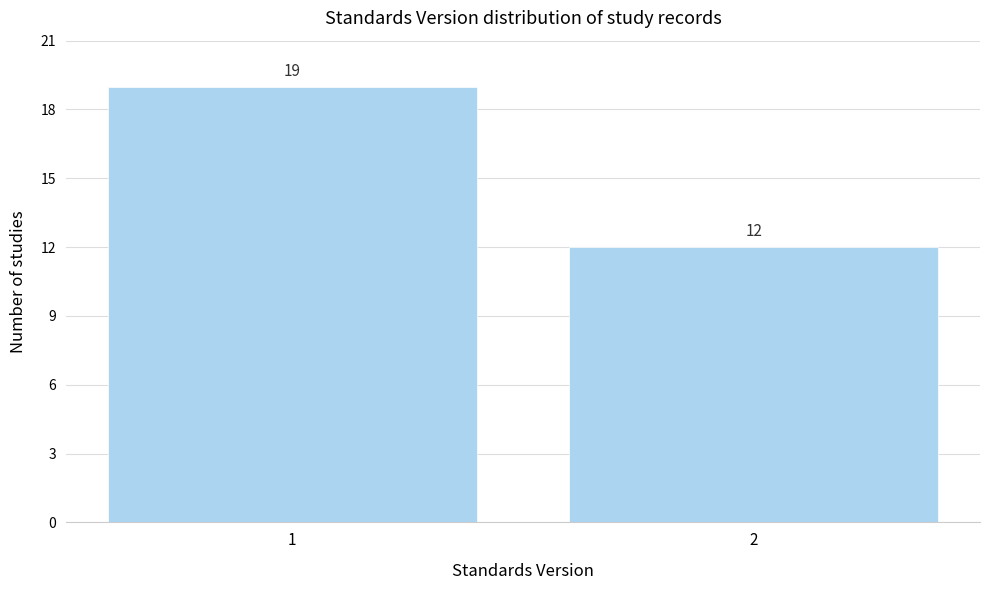

Reading left to right, extract all data points from this chart.

1=19	2=12